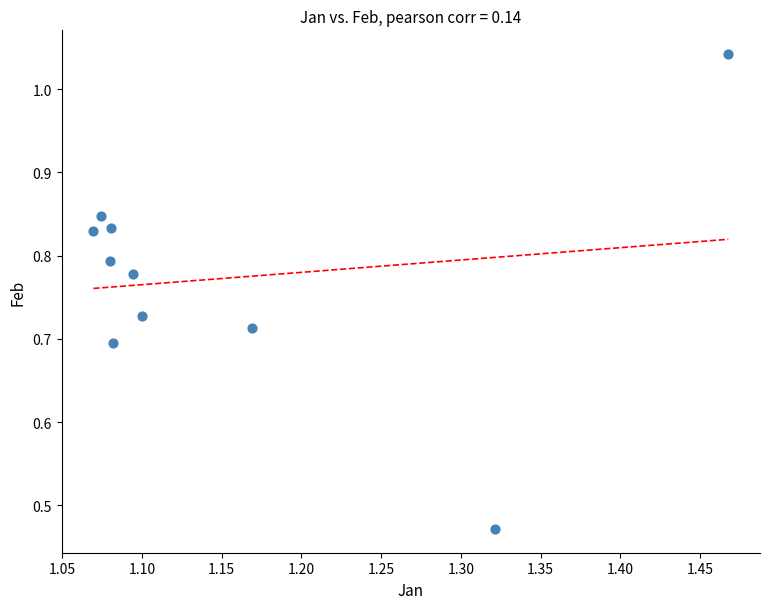

What is the average X value?

1.2